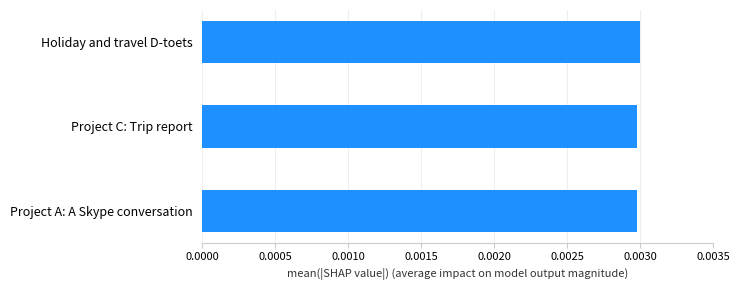

How many values are between 0 and 1?

3